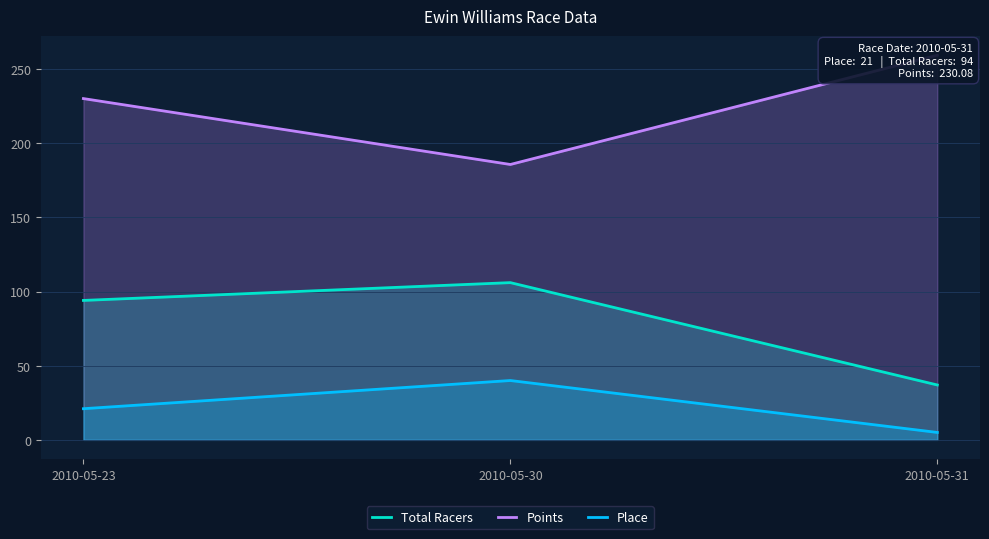

Reading left to right, extract all data points from this chart.

Total Racers: 94.0	106.0	37.0
Points: 230.1	185.7	259.3
Place: 21.0	40.0	5.0